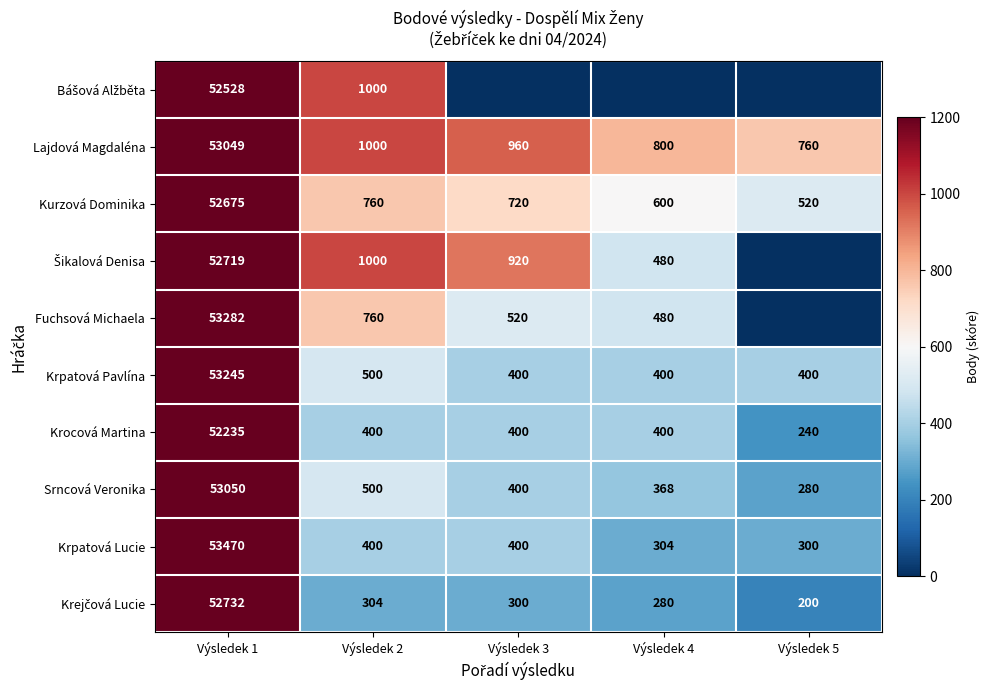

List the labels in order of Kurzová Dominika value, smallest first.

Výsledek 5, Výsledek 4, Výsledek 3, Výsledek 2, Výsledek 1